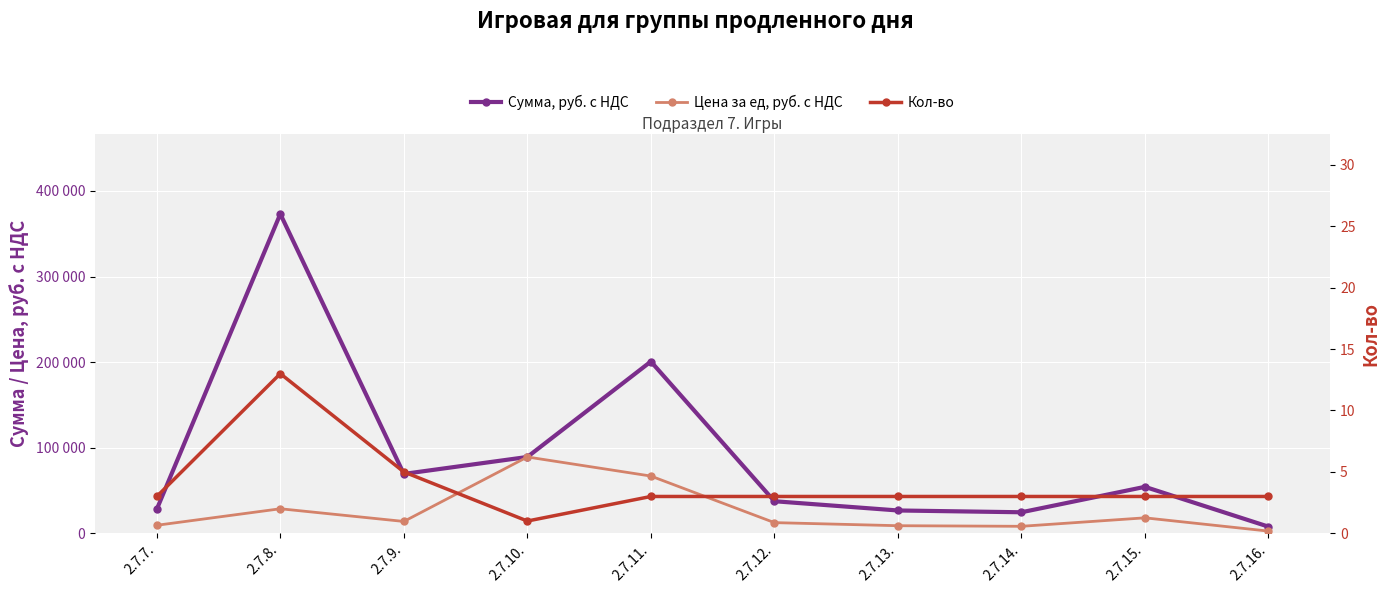

What are all the series names shown in the legend?

Сумма, руб. с НДС, Цена за ед, руб. с НДС, Кол-во